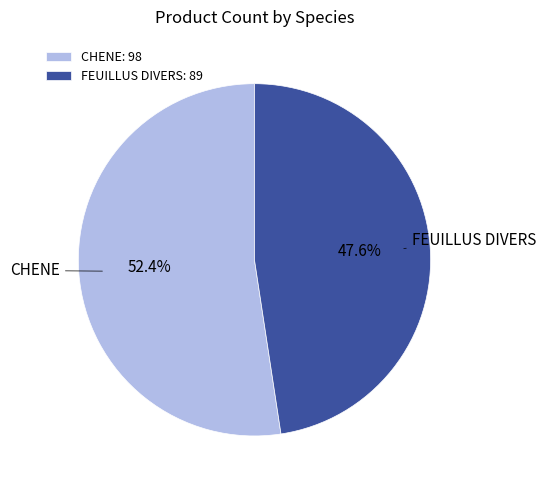

What percentage do CHENE and FEUILLUS DIVERS together represent?

100.0%